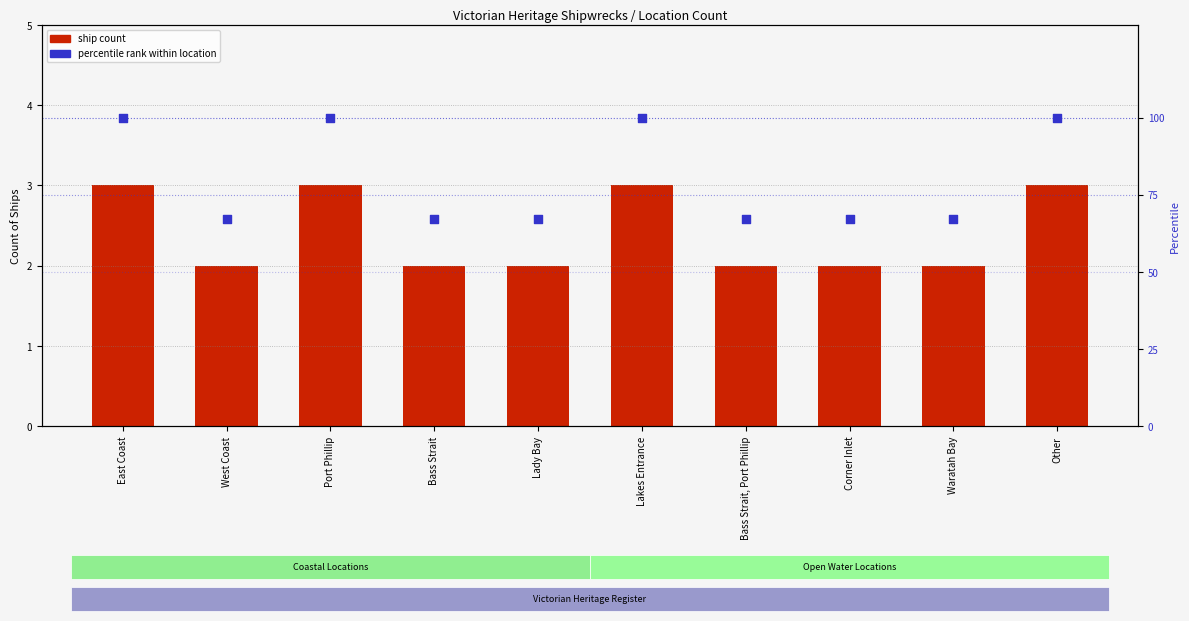

Which series contains the lowest Y value?

Ship Count